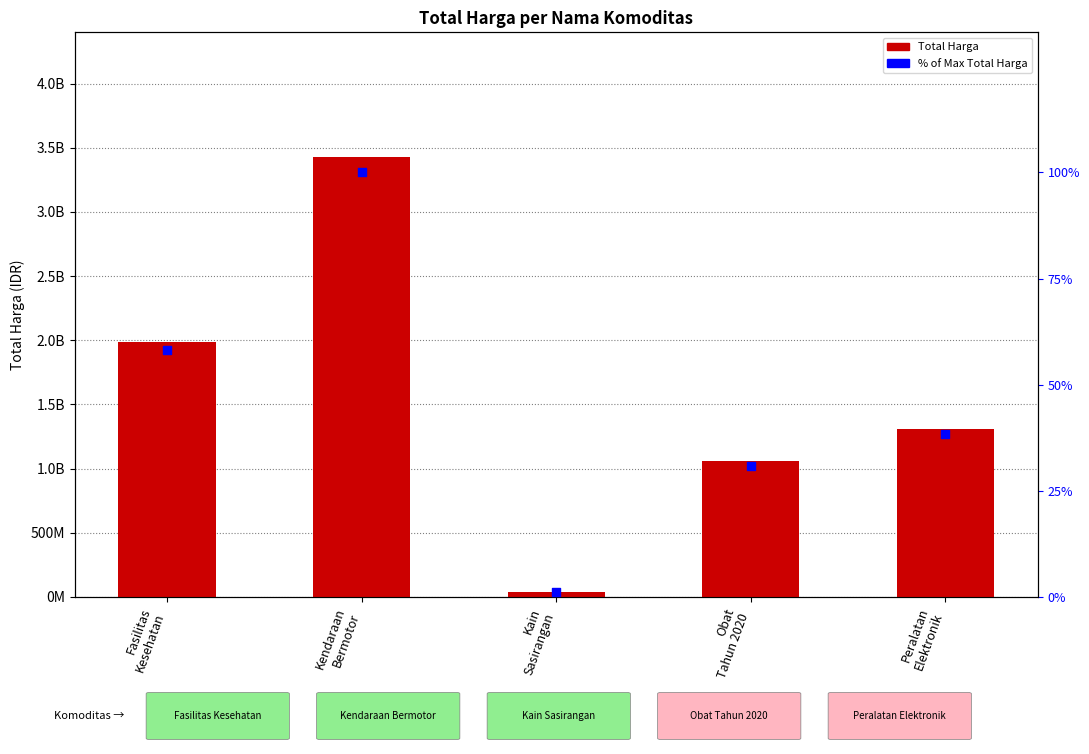

Which series has the largest Y range (max minus min)?

Total Harga